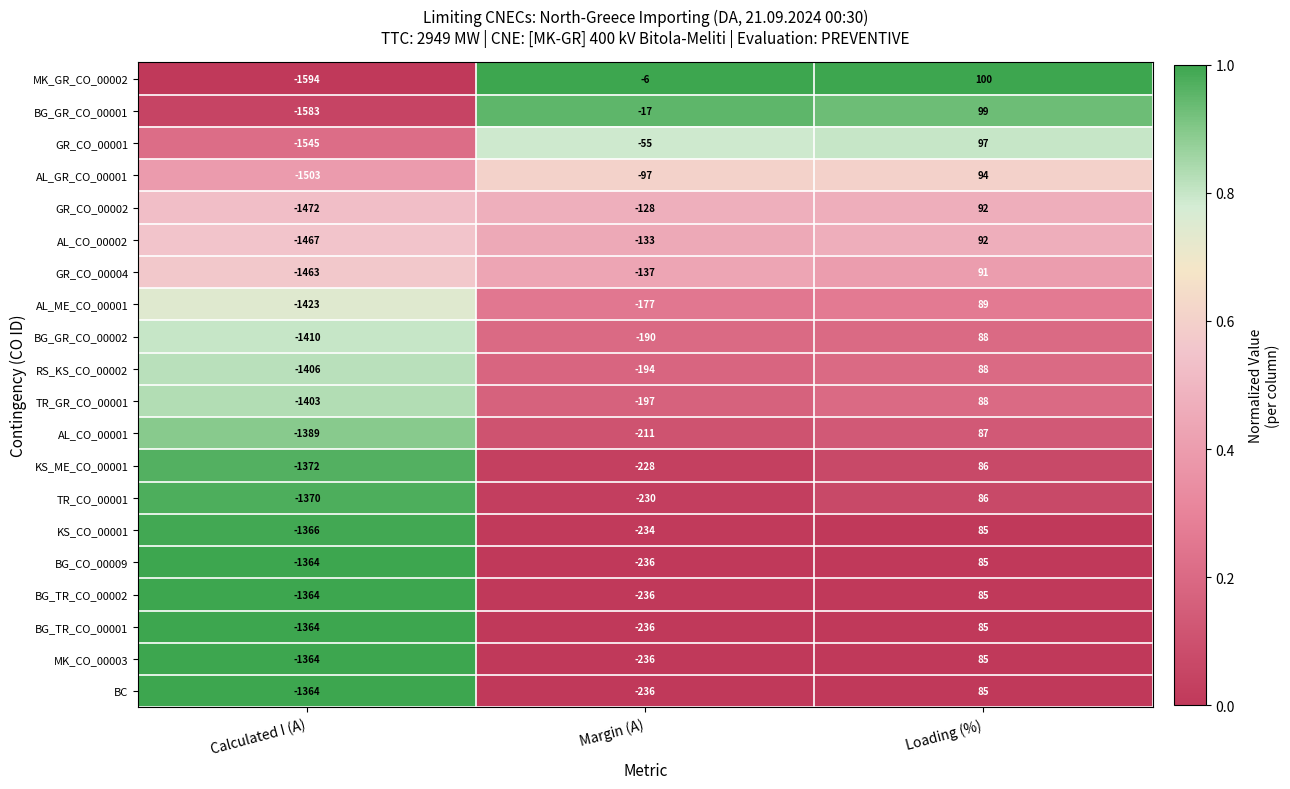

What is the difference between the maximum and minimum values in the KS_CO_00001 series?

1451